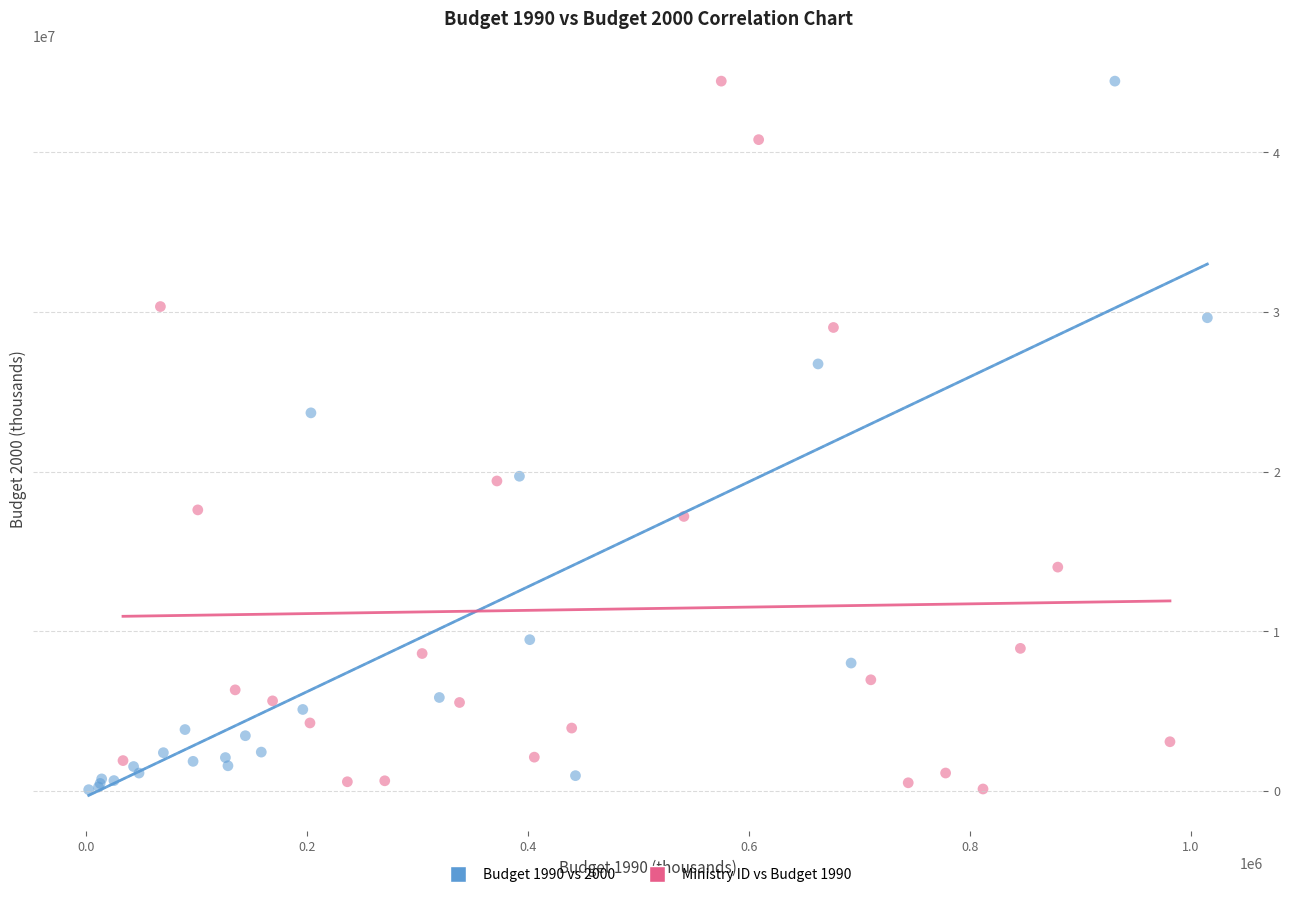

What are all the series names shown in the legend?

Budget 1990 vs 2000, Ministry ID vs Budget 1990